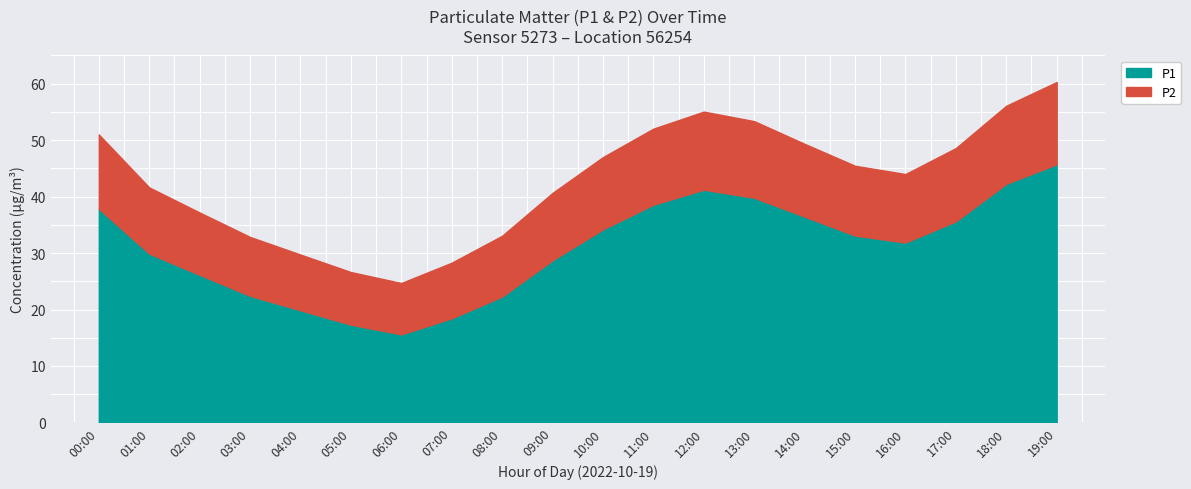

Reading left to right, what are all the values shown in this chart?

P1: 00:00=37.9	01:00=29.9	02:00=26.1	03:00=22.4	04:00=19.9	05:00=17.3	06:00=15.6	07:00=18.4	08:00=22.3	09:00=28.7	10:00=34.2	11:00=38.6	12:00=41.2	13:00=39.8	14:00=36.5	15:00=33.1	16:00=31.9	17:00=35.6	18:00=42.3	19:00=45.7
P2: 00:00=13.2	01:00=11.7	02:00=11.1	03:00=10.4	04:00=9.9	05:00=9.3	06:00=9.1	07:00=9.8	08:00=10.8	09:00=11.9	10:00=12.8	11:00=13.5	12:00=13.8	13:00=13.6	14:00=12.9	15:00=12.4	16:00=12.1	17:00=13.0	18:00=13.8	19:00=14.6